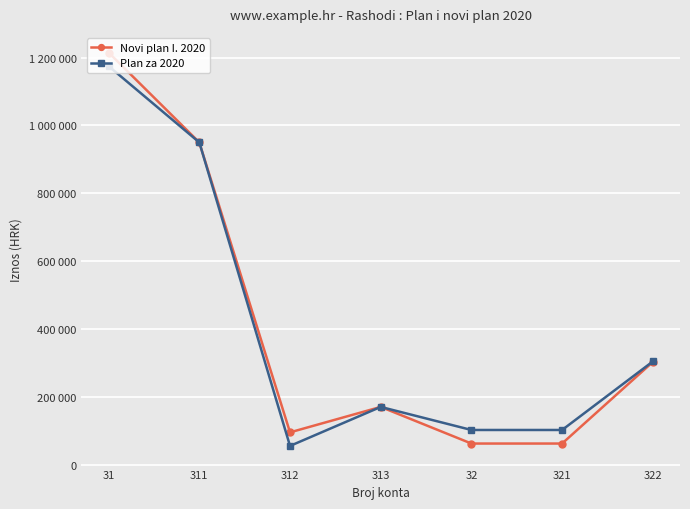

Reading left to right, list all the values displayed in this chart.

Novi plan I. 2020: 1215000	950000	95000	170000	62000	62000	302500
Plan za 2020: 1175000	950000	55000	170000	102000	102000	304000